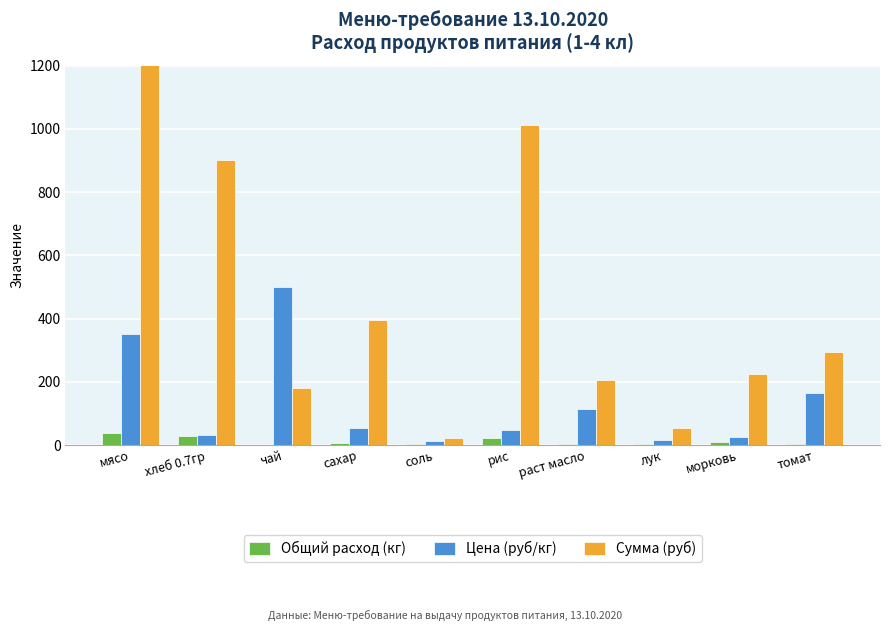

How many bars are there in total?

30